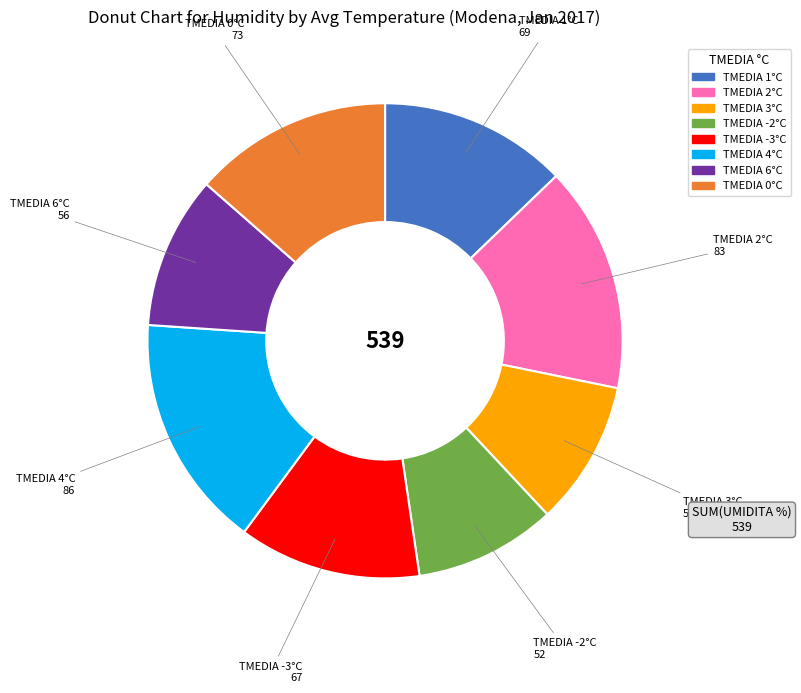

Is there a majority slice in this chart?

No